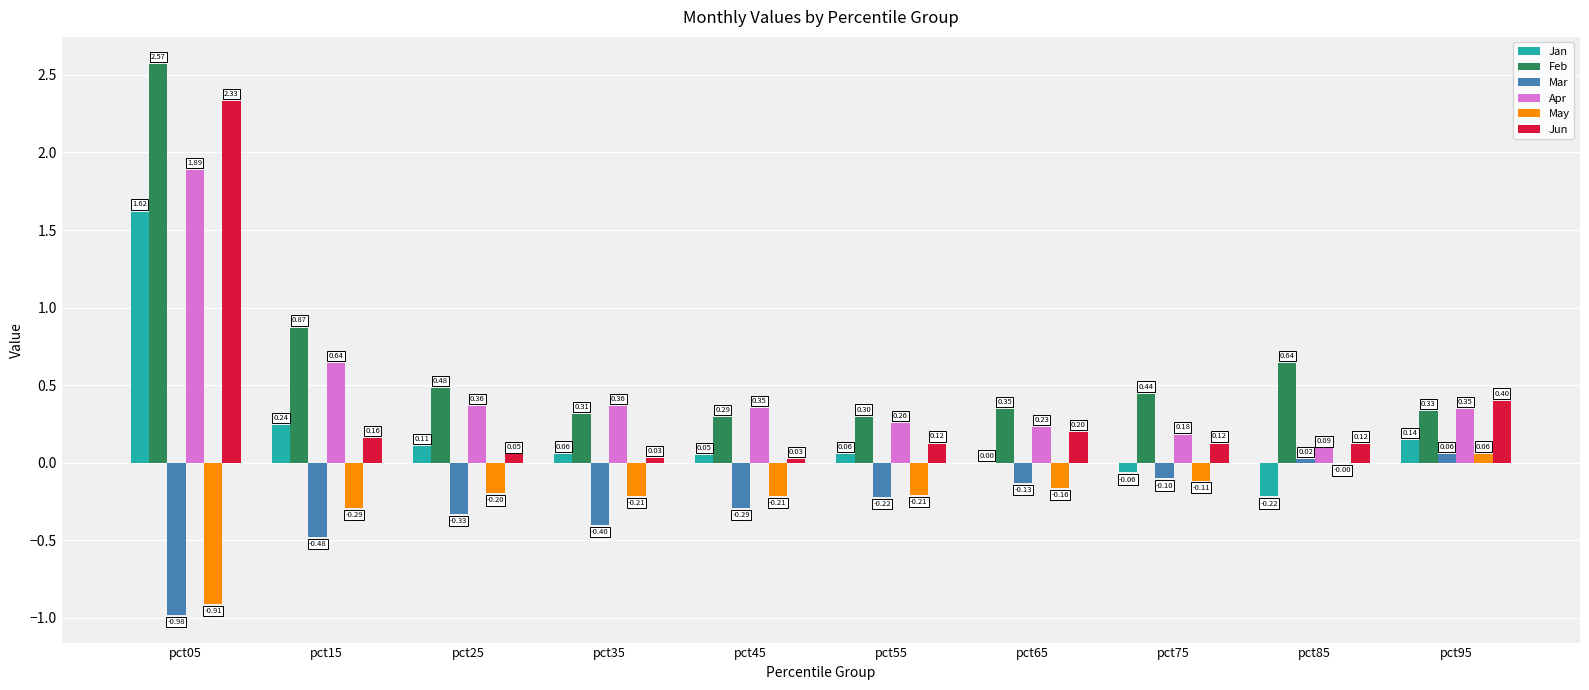

True or false: Mar has a value of -0.1 at pct75.

True